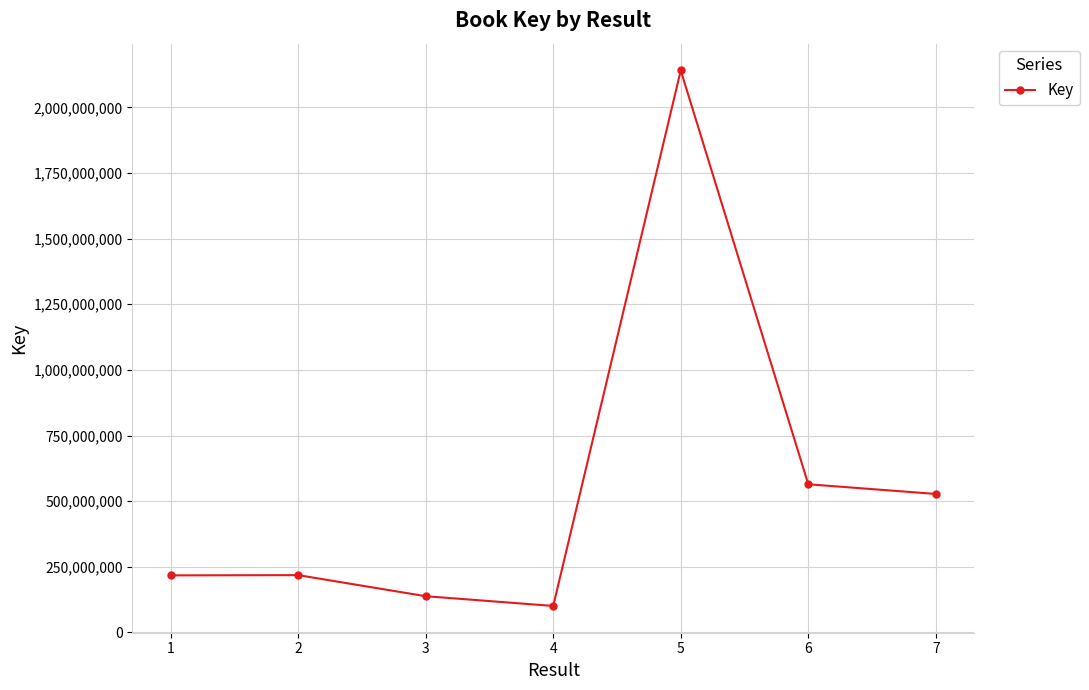

Between 5 and 7, which is larger?

5